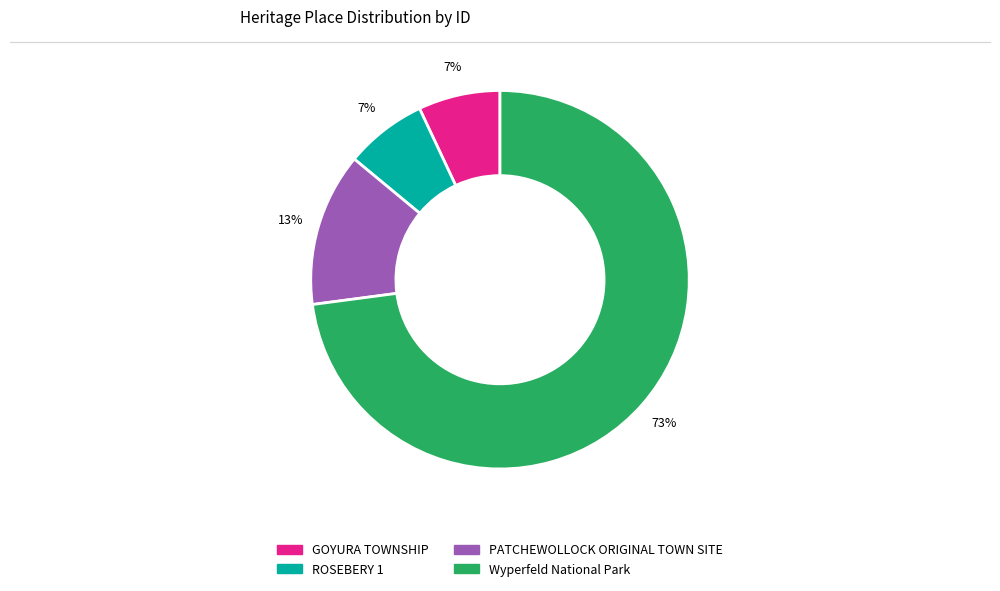

Which slice is the largest?

Wyperfeld National Park